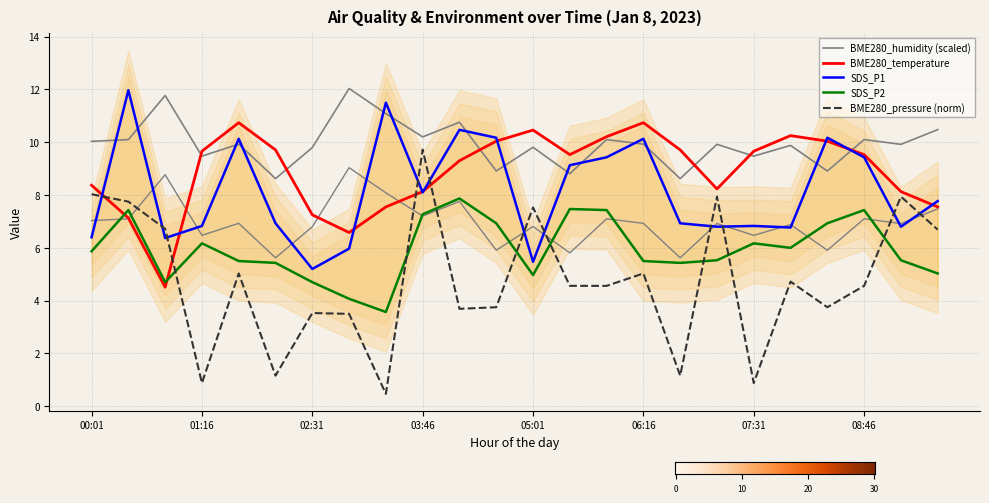

Reading left to right, transcribe all the data shown in this chart.

BME280_temperature: 00:01=8.4	00:26=7.1	00:51=4.5	01:16=9.7	01:41=10.7	02:06=9.7	02:31=7.2	02:56=6.6	03:21=7.5	03:46=8.1	04:11=9.3	04:36=10.0	05:01=10.5	05:26=9.5	05:51=10.2	06:16=10.7	06:41=9.7	07:06=8.2	07:31=9.7	07:56=10.2	08:21=10.0	08:46=9.5	09:11=8.1	09:36=7.5
SDS_P1: 00:01=6.4	00:26=12.0	00:51=6.4	01:16=6.8	01:41=10.1	02:06=6.9	02:31=5.2	02:56=6.0	03:21=11.5	03:46=8.1	04:11=10.5	04:36=10.2	05:01=5.5	05:26=9.1	05:51=9.4	06:16=10.1	06:41=6.9	07:06=6.8	07:31=6.8	07:56=6.8	08:21=10.2	08:46=9.4	09:11=6.8	09:36=7.8
SDS_P2: 00:01=5.9	00:26=7.4	00:51=4.7	01:16=6.2	01:41=5.5	02:06=5.4	02:31=4.7	02:56=4.1	03:21=3.6	03:46=7.3	04:11=7.9	04:36=6.9	05:01=5.0	05:26=7.5	05:51=7.4	06:16=5.5	06:41=5.4	07:06=5.5	07:31=6.2	07:56=6.0	08:21=6.9	08:46=7.4	09:11=5.5	09:36=5.0
BME280_humidity: 00:01=10.0	00:26=10.1	00:51=11.8	01:16=9.5	01:41=9.9	02:06=8.6	02:31=9.8	02:56=12.0	03:21=11.1	03:46=10.2	04:11=10.8	04:36=8.9	05:01=9.8	05:26=8.8	05:51=10.1	06:16=9.9	06:41=8.6	07:06=9.9	07:31=9.5	07:56=9.9	08:21=8.9	08:46=10.1	09:11=9.9	09:36=10.5
BME280_pressure_norm: 00:01=8.0	00:26=7.8	00:51=6.7	01:16=0.9	01:41=5.0	02:06=1.2	02:31=3.5	02:56=3.5	03:21=0.5	03:46=9.7	04:11=3.7	04:36=3.8	05:01=7.5	05:26=4.6	05:51=4.6	06:16=5.0	06:41=1.2	07:06=7.9	07:31=0.9	07:56=4.7	08:21=3.8	08:46=4.6	09:11=7.9	09:36=6.7